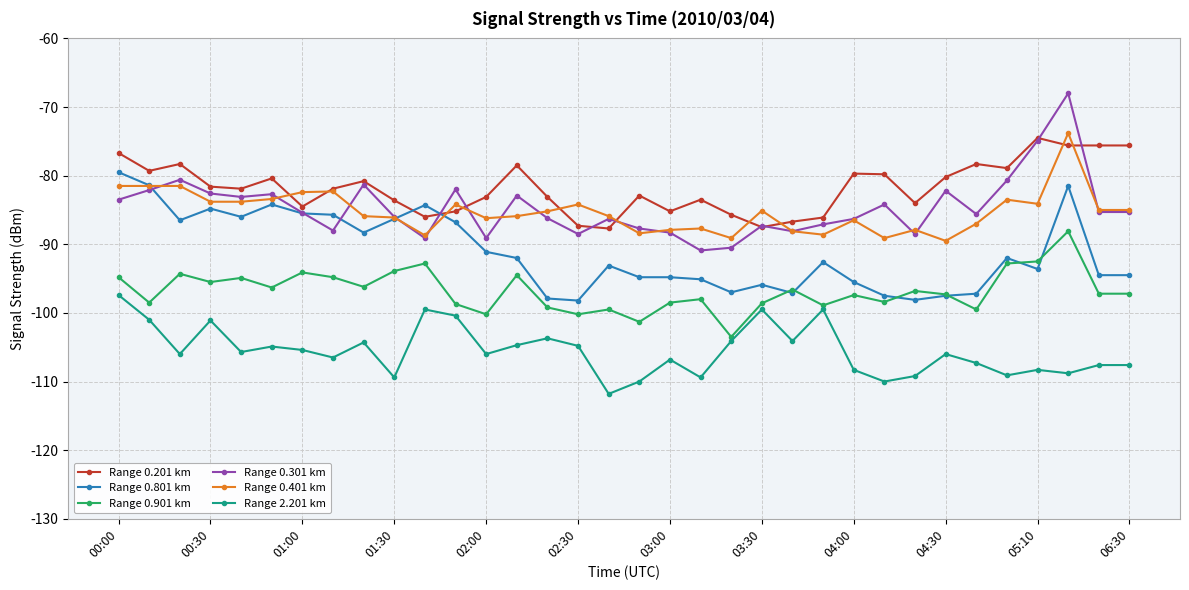

True or false: Range 0.401 km and Range 2.201 km cross at least once.

False